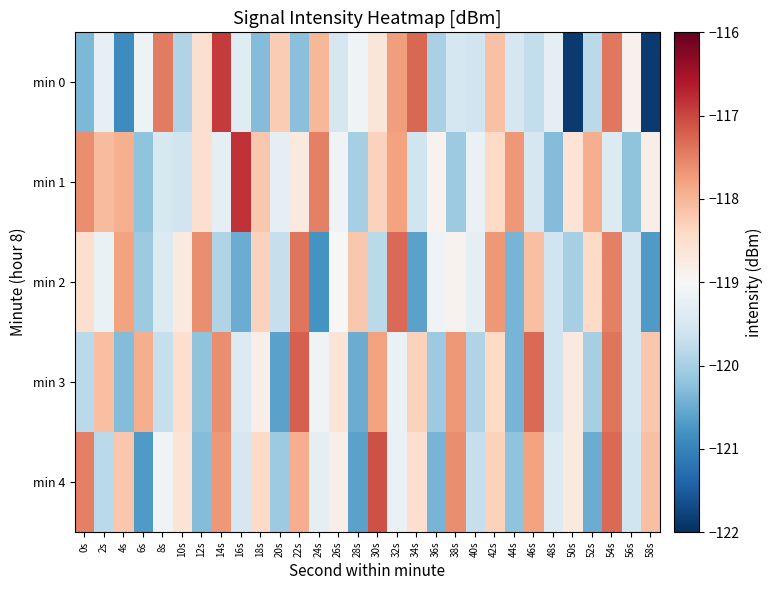

Reading right to left, transcribe all the data shown in this chart.

min 0: 58s=-121.9	56s=-118.9	54s=-117.4	52s=-119.8	50s=-121.9	48s=-119.3	46s=-119.7	44s=-119.5	42s=-118.1	40s=-119.6	38s=-119.5	36s=-120.0	34s=-117.3	32s=-117.8	30s=-118.6	28s=-119.1	26s=-119.5	24s=-118.0	22s=-120.3	20s=-118.2	18s=-120.3	16s=-119.4	14s=-116.9	12s=-118.5	10s=-119.9	8s=-117.5	6s=-119.2	4s=-120.9	2s=-119.2	0s=-120.4
min 1: 58s=-118.8	56s=-120.2	54s=-119.4	52s=-117.9	50s=-118.6	48s=-120.3	46s=-119.5	44s=-117.7	42s=-118.4	40s=-119.2	38s=-120.1	36s=-118.9	34s=-119.6	32s=-117.8	30s=-118.3	28s=-120.0	26s=-119.1	24s=-117.5	22s=-118.7	20s=-119.3	18s=-118.2	16s=-116.8	14s=-119.3	12s=-118.5	10s=-119.6	8s=-119.5	6s=-120.2	4s=-117.9	2s=-118.0	0s=-117.6
min 2: 58s=-120.7	56s=-119.5	54s=-117.5	52s=-118.4	50s=-120.0	48s=-119.6	46s=-118.1	44s=-120.4	42s=-117.7	40s=-119.3	38s=-118.9	36s=-119.1	34s=-120.6	32s=-117.3	30s=-119.8	28s=-118.2	26s=-119.0	24s=-120.8	22s=-117.4	20s=-119.7	18s=-118.3	16s=-120.5	14s=-119.9	12s=-117.6	10s=-118.7	8s=-119.4	6s=-120.1	4s=-117.8	2s=-119.2	0s=-118.5
min 3: 58s=-118.2	56s=-119.5	54s=-117.4	52s=-120.0	50s=-118.7	48s=-119.6	46s=-117.3	44s=-120.4	42s=-118.4	40s=-119.9	38s=-117.7	36s=-120.1	34s=-118.3	32s=-119.2	30s=-117.8	28s=-120.5	26s=-118.6	24s=-119.1	22s=-117.2	20s=-120.6	18s=-118.8	16s=-119.4	14s=-117.6	12s=-120.2	10s=-118.5	8s=-119.7	6s=-117.9	4s=-120.3	2s=-118.1	0s=-119.8
min 4: 58s=-118.1	56s=-119.6	54s=-117.3	52s=-120.5	50s=-118.7	48s=-119.4	46s=-117.8	44s=-120.2	42s=-118.3	40s=-119.7	38s=-117.6	36s=-120.4	34s=-118.5	32s=-119.2	30s=-117.1	28s=-120.6	26s=-118.8	24s=-119.3	22s=-117.9	20s=-120.1	18s=-118.4	16s=-119.5	14s=-117.7	12s=-120.3	10s=-118.6	8s=-119.1	6s=-120.7	4s=-118.2	2s=-119.8	0s=-117.5